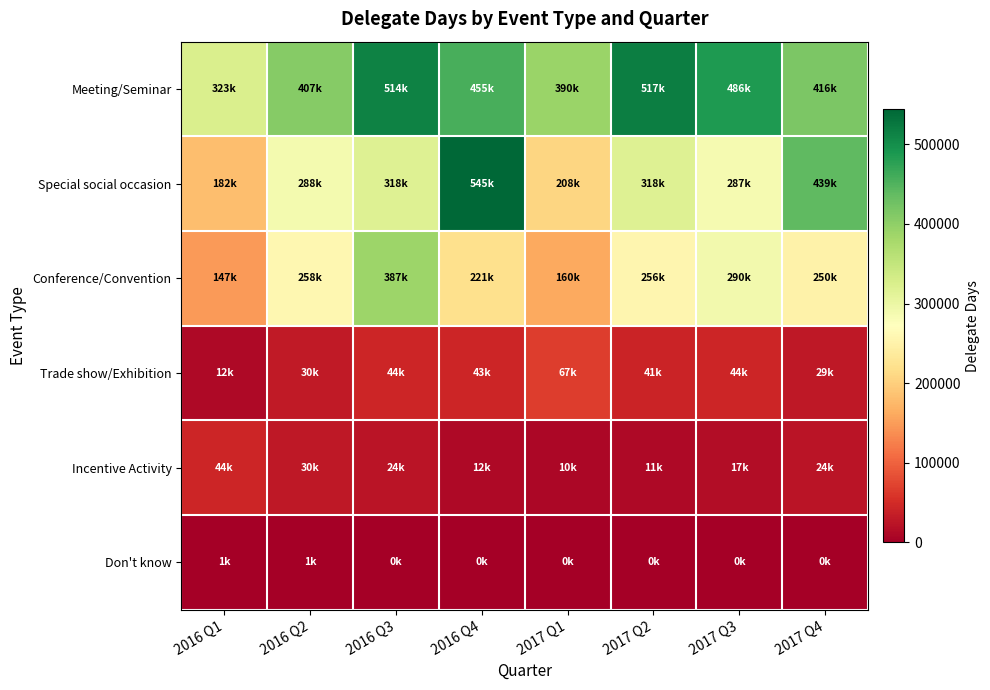

Reading left to right, what are all the values shown in this chart?

Meeting/Seminar: 2016 Q1=323331.8	2016 Q2=407008.6	2016 Q3=514099.6	2016 Q4=455237.4	2017 Q1=390004.1	2017 Q2=517107.9	2017 Q3=485835.4	2017 Q4=415692.1
Special social occasion: 2016 Q1=181563.8	2016 Q2=287544.6	2016 Q3=318224.0	2016 Q4=544534.8	2017 Q1=207680.4	2017 Q2=317680.8	2017 Q3=286595.5	2017 Q4=438996.4
Conference/Convention: 2016 Q1=147025.8	2016 Q2=257932.3	2016 Q3=387227.6	2016 Q4=220998.8	2017 Q1=159966.2	2017 Q2=256070.8	2017 Q3=290415.2	2017 Q4=250074.1
Trade show/Exhibition: 2016 Q1=12185.1	2016 Q2=30383.1	2016 Q3=44084.6	2016 Q4=42849.0	2017 Q1=66868.2	2017 Q2=40900.3	2017 Q3=44064.9	2017 Q4=29245.4
Incentive Activity: 2016 Q1=44470.2	2016 Q2=29529.0	2016 Q3=23977.7	2016 Q4=11954.0	2017 Q1=10440.0	2017 Q2=11019.2	2017 Q3=16556.0	2017 Q4=24026.0
Don't know: 2016 Q1=619.8	2016 Q2=597.8	2016 Q3=0.0	2016 Q4=0.0	2017 Q1=0.0	2017 Q2=0.0	2017 Q3=0.0	2017 Q4=292.8